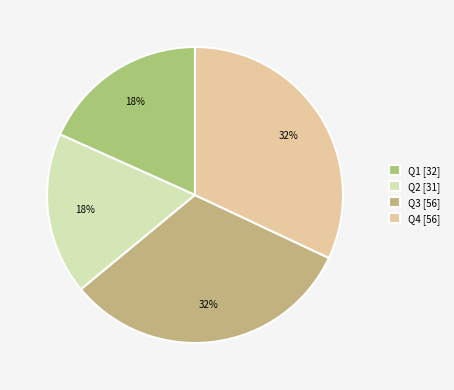

Does Q4 represent more than half of the total?

No